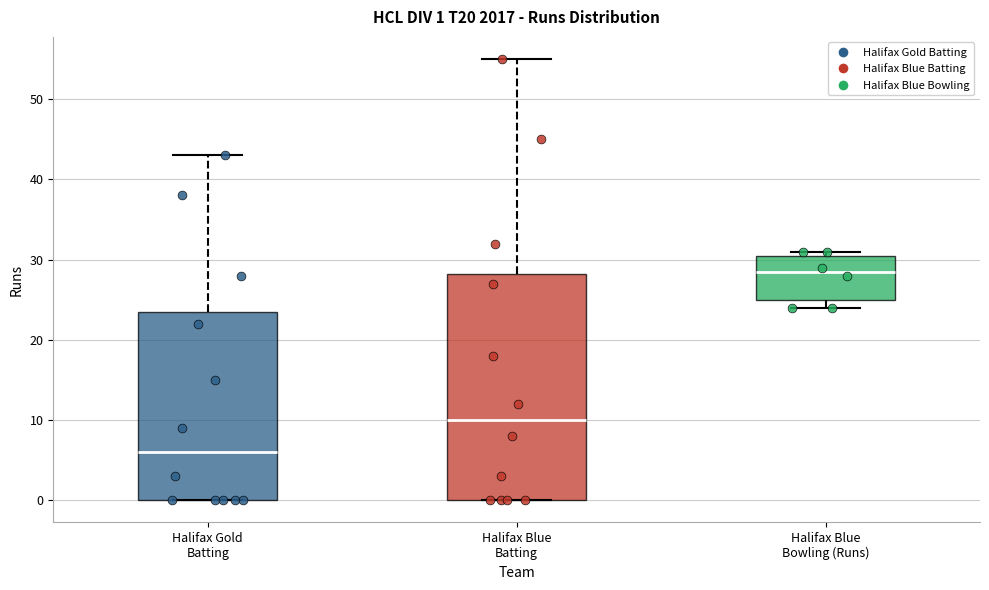

Comparing the boxes themselves (not the whiskers), which one is the tallest?

Halifax Blue Batting